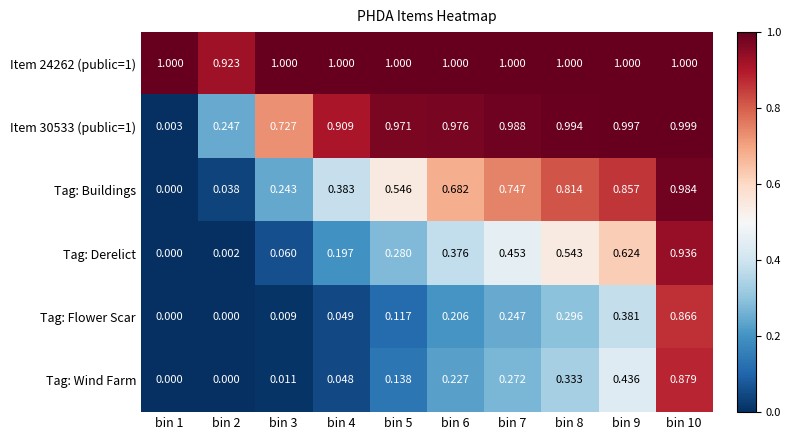

What is the total value across all series at bin 8?

4.0